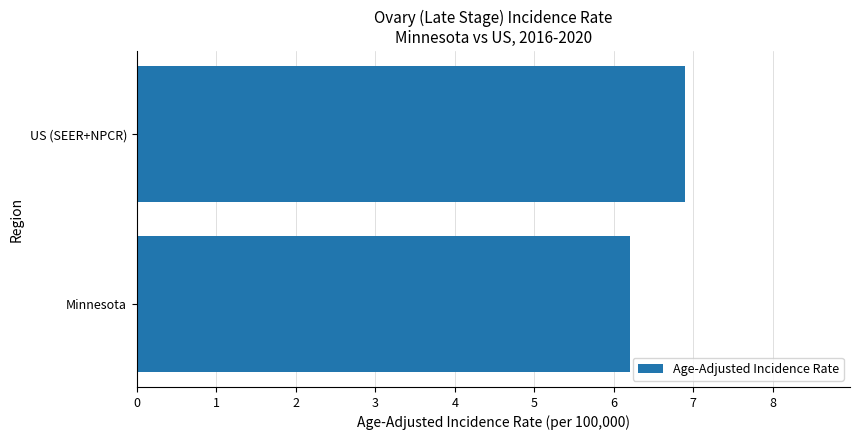

How many bars are there in total?

2